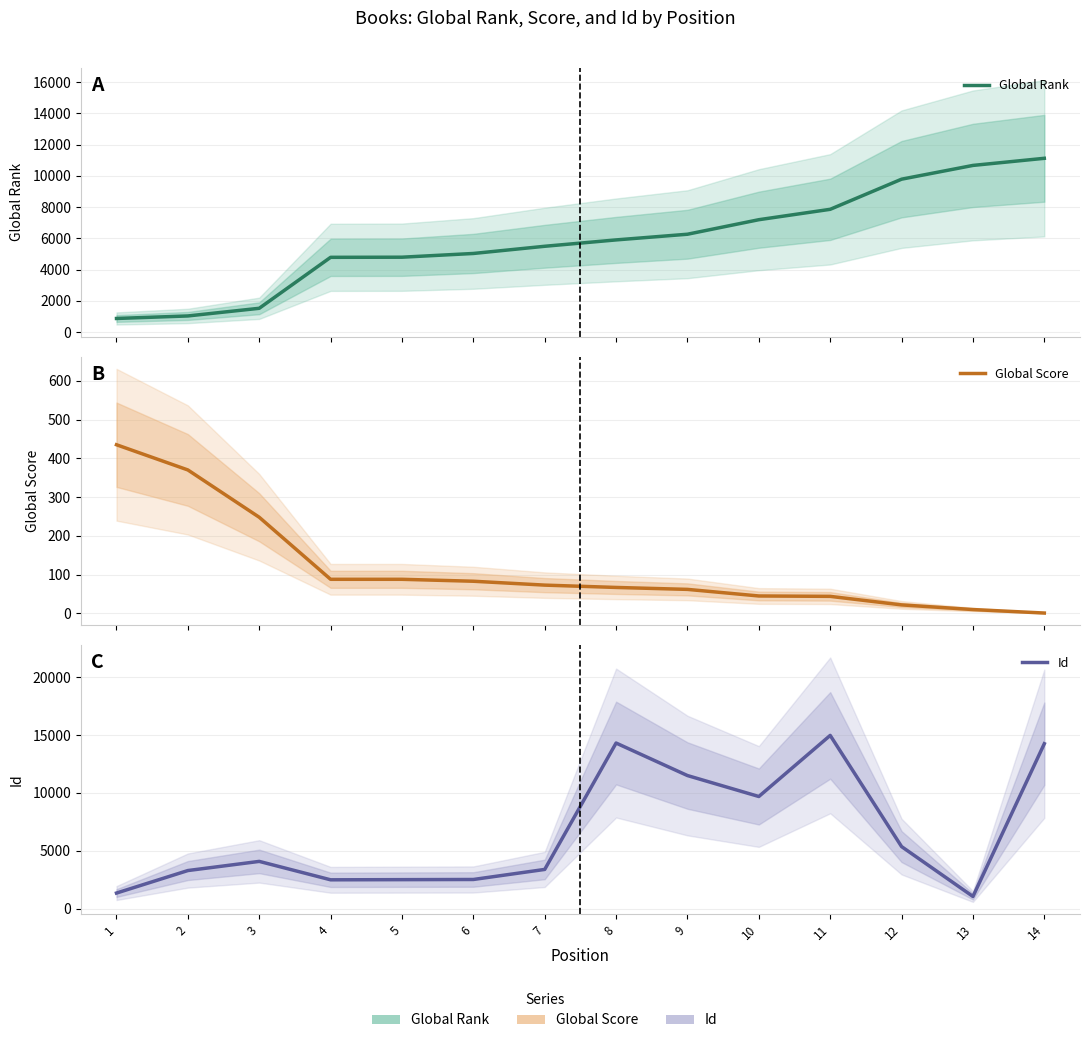

What is the value of the Id point at the 4th from the left?

2482